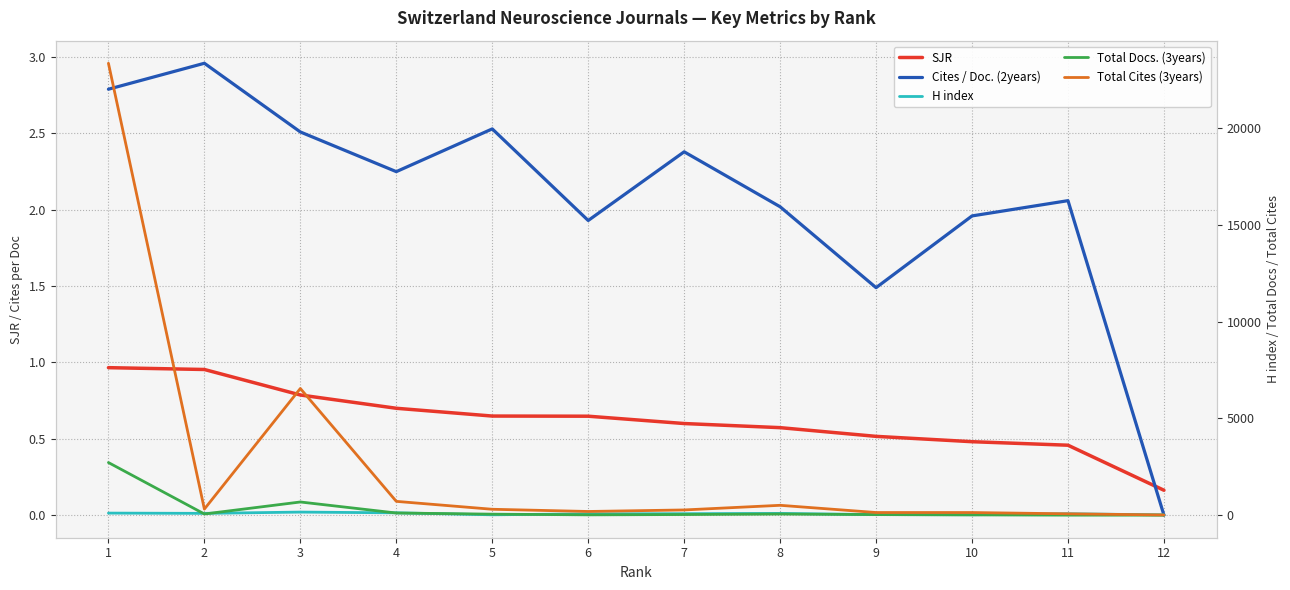

Is this an area chart (filled region under the line)?

No